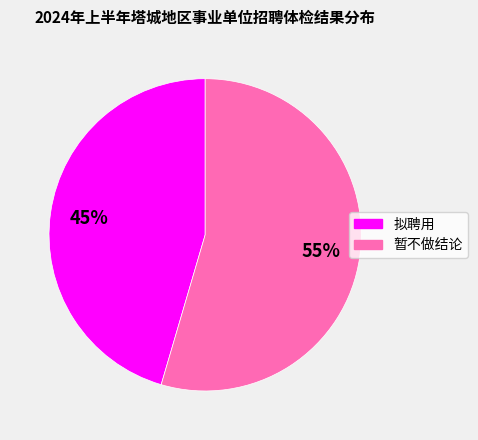

What percentage is the 拟聘用 slice, to the nearest percent?

45%